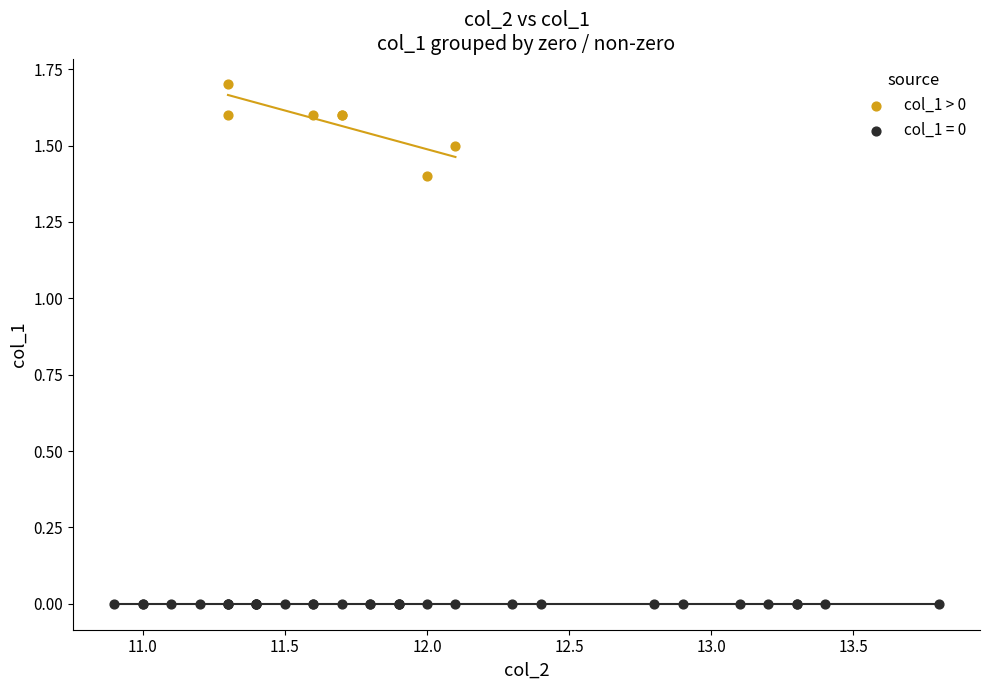

Which series reaches the maximum Y coordinate?

col_1 > 0